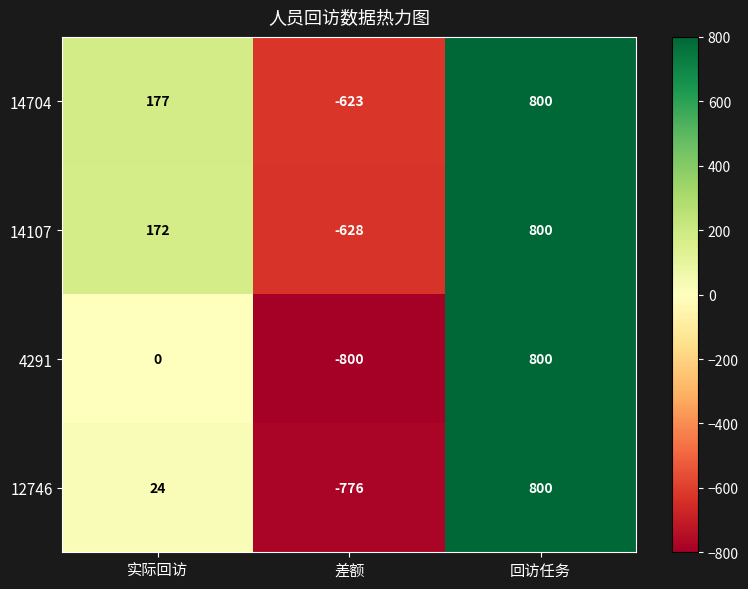

What is the spread (max minus min) of values at 差额?

177